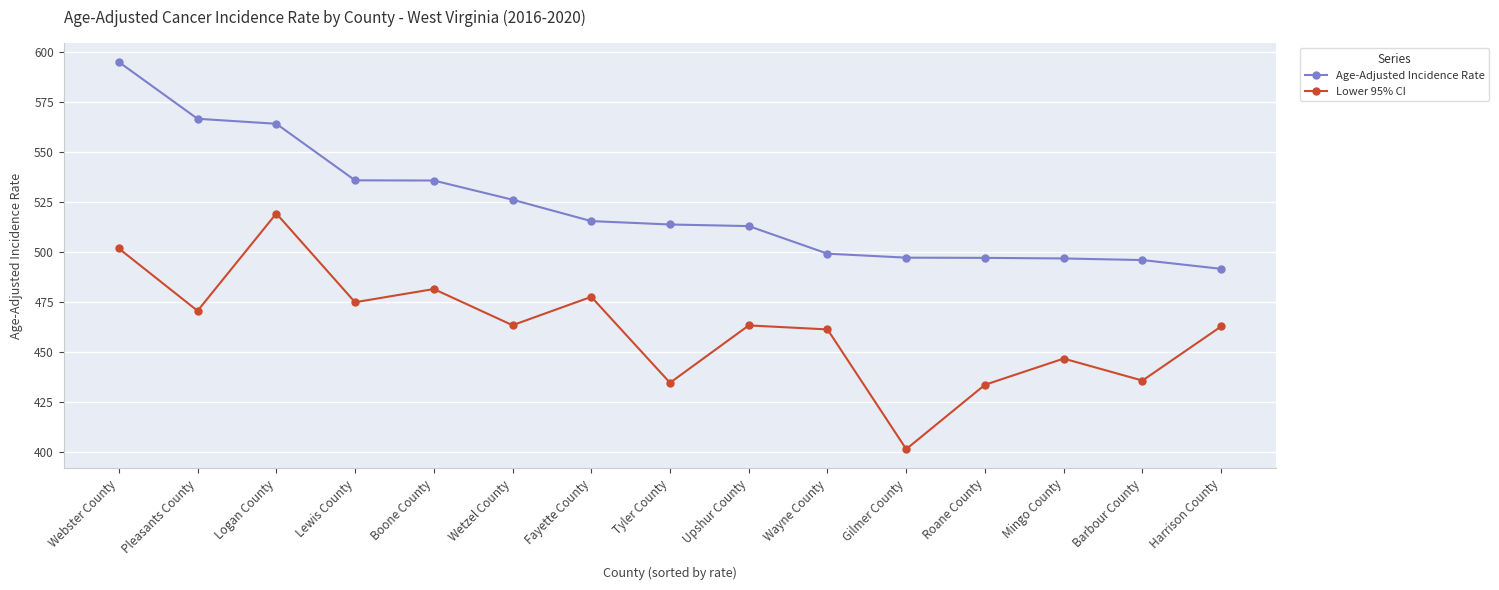

True or false: Age-Adjusted Incidence Rate and Lower 95% CI intersect in this chart.

False